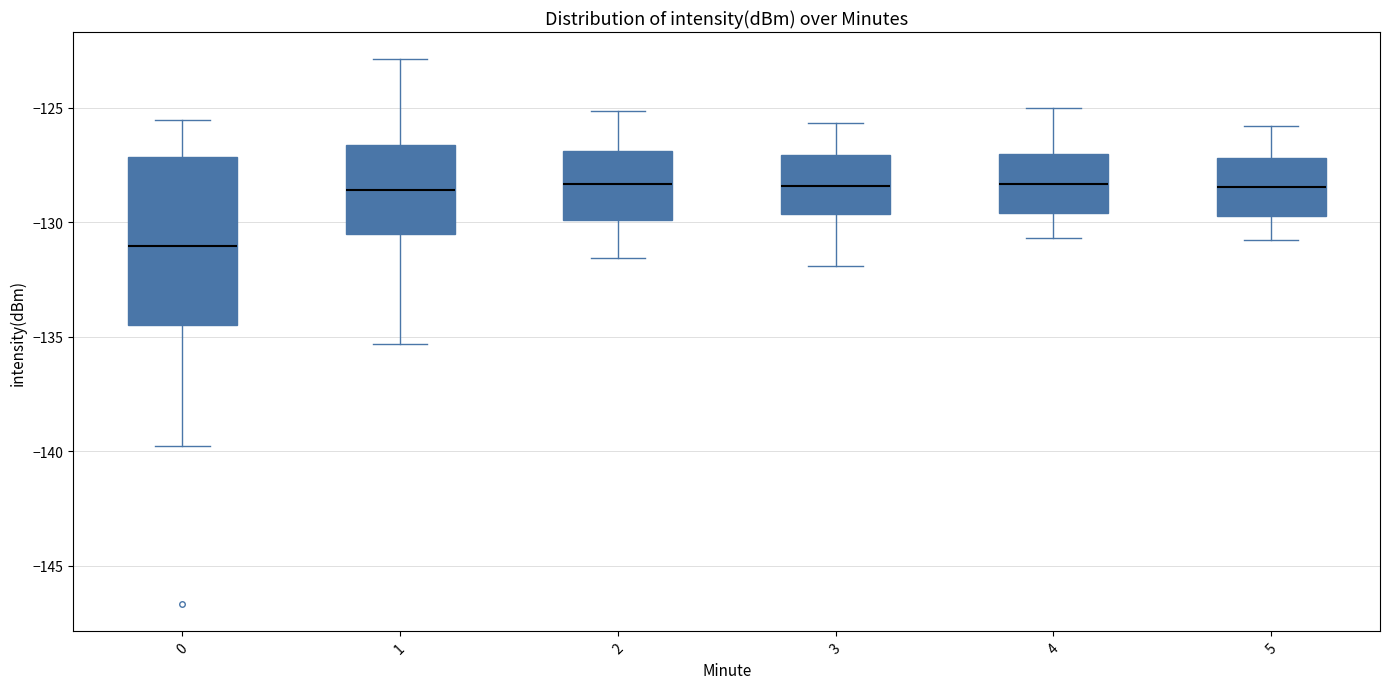

Which box is the tallest, from its lower edge to its upper edge?

0